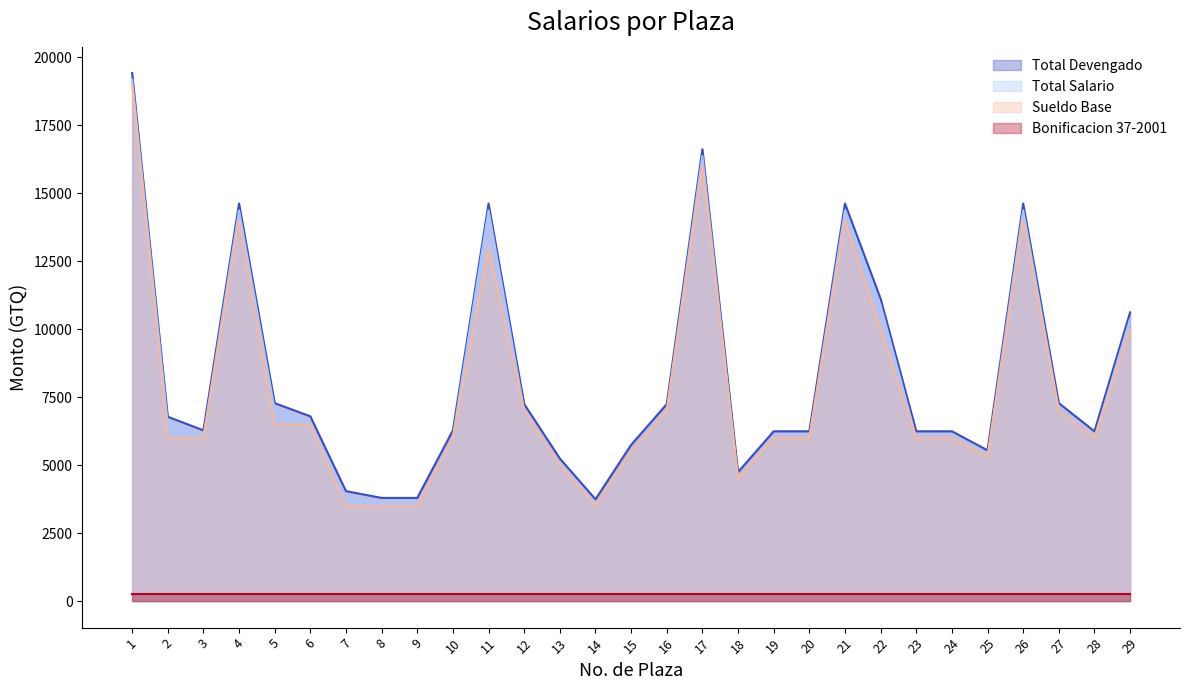

What is the minimum value for Sueldo Base?

3500.0